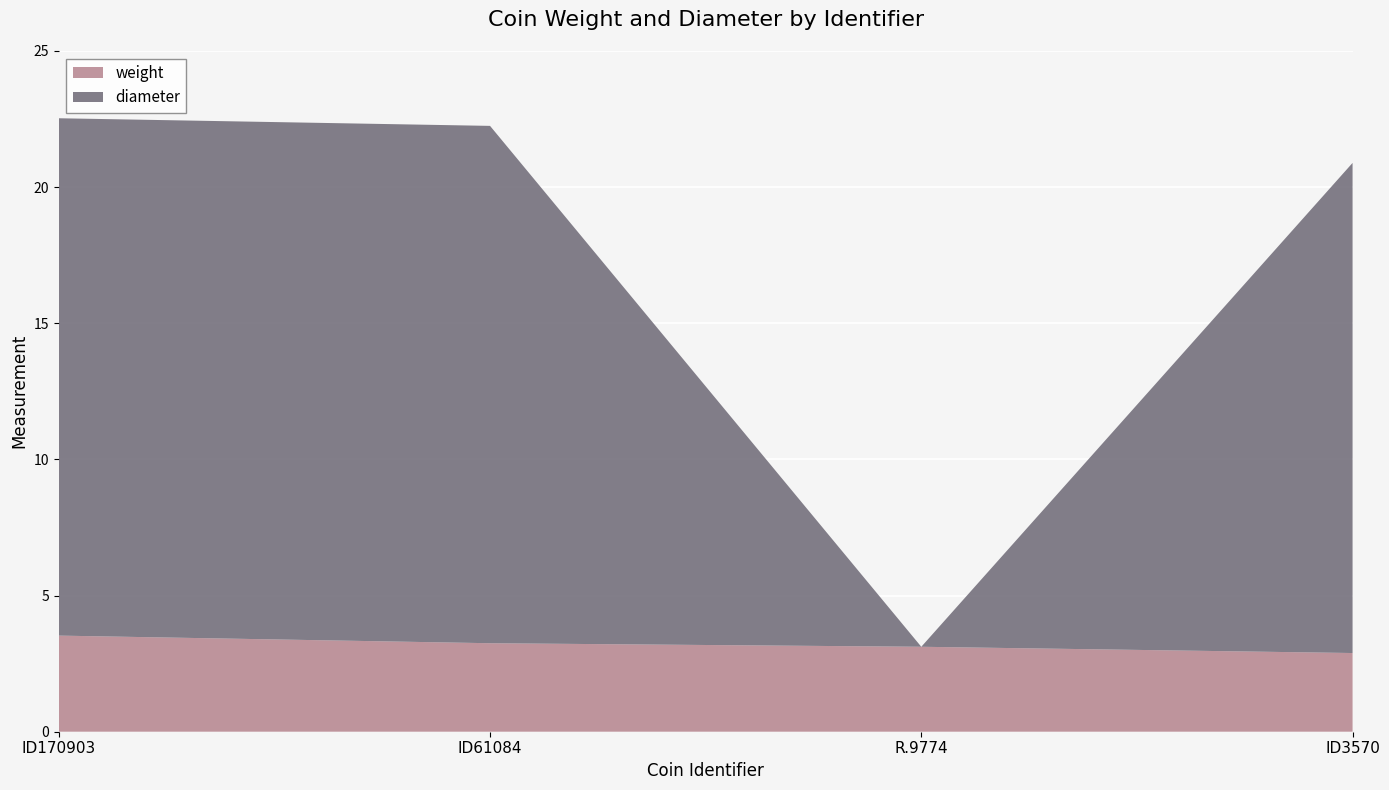

Reading right to left, what are all the values shown in this chart?

weight: ID3570=2.9	R.9774=3.1	ID61084=3.2	ID170903=3.5
diameter: ID3570=18.0	R.9774=0.0	ID61084=19.0	ID170903=19.0